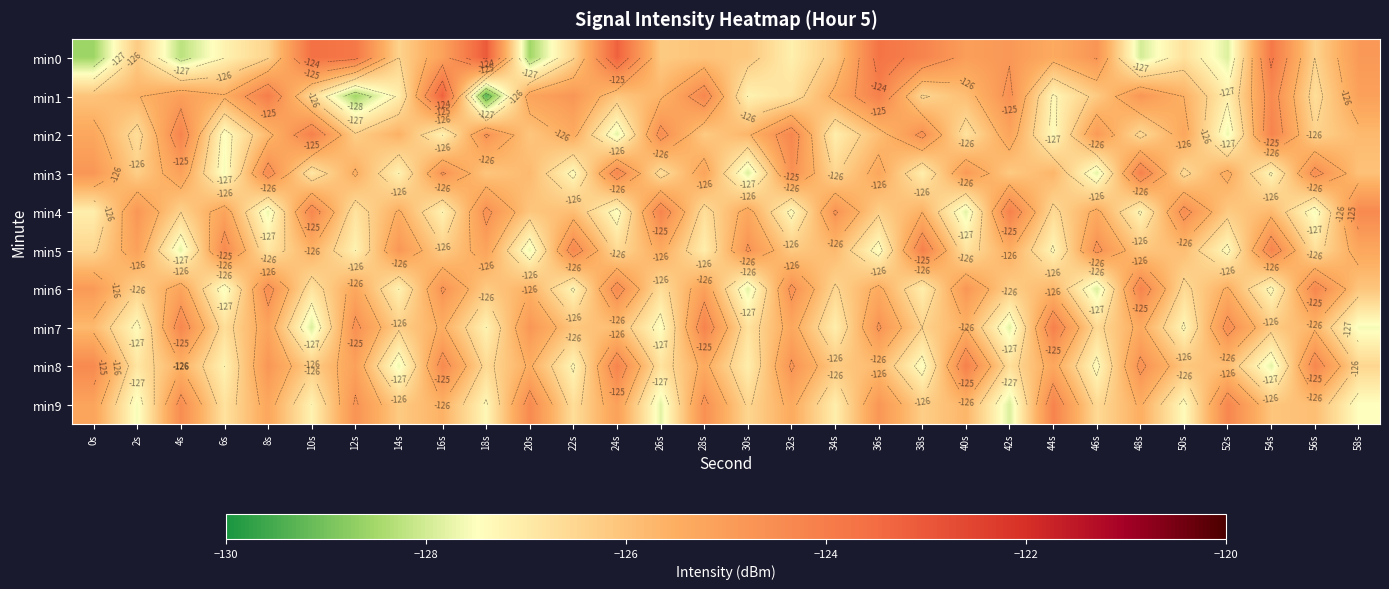

What is the sum of all min1 values?

-3774.8